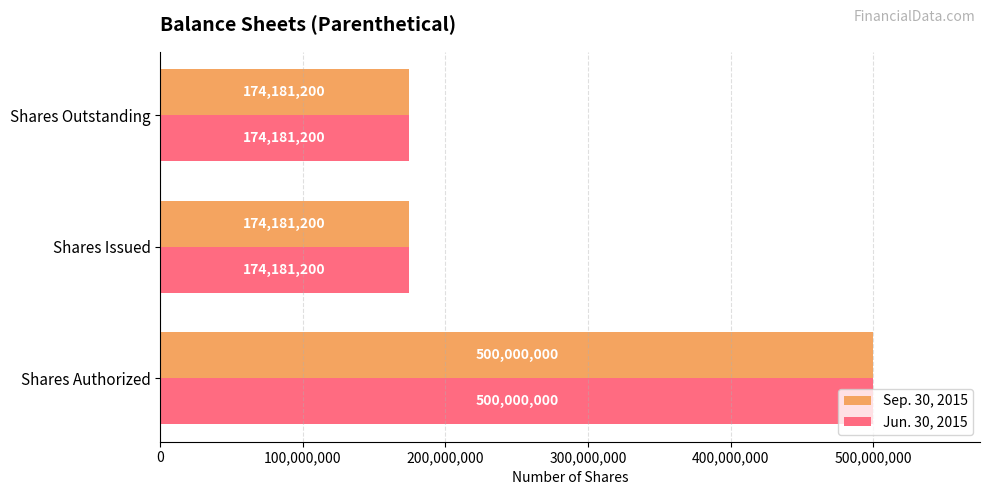

What is the difference between the maximum and minimum values in the Sep. 30, 2015 series?

325818800